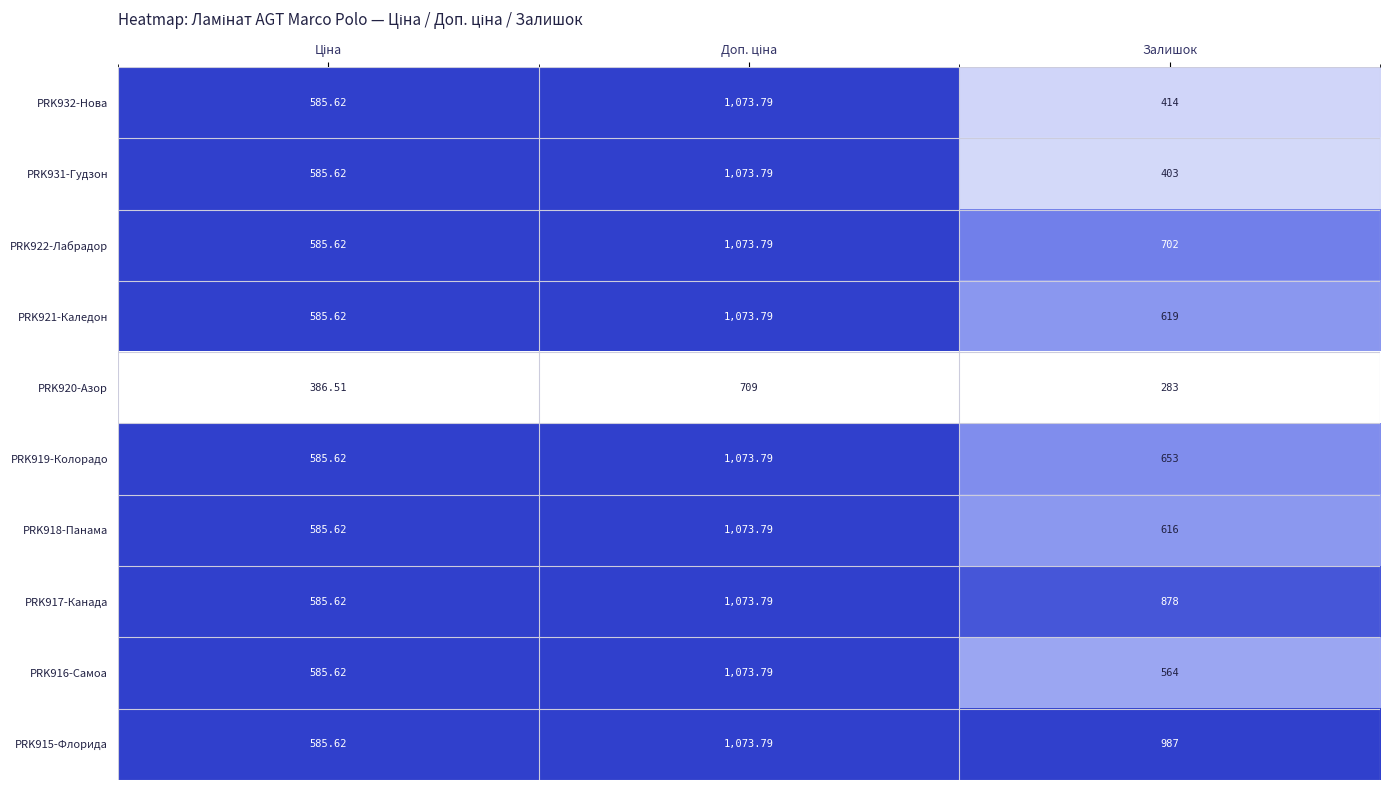

At which label is PRK919-Колорадо closest to 829?

Залишок